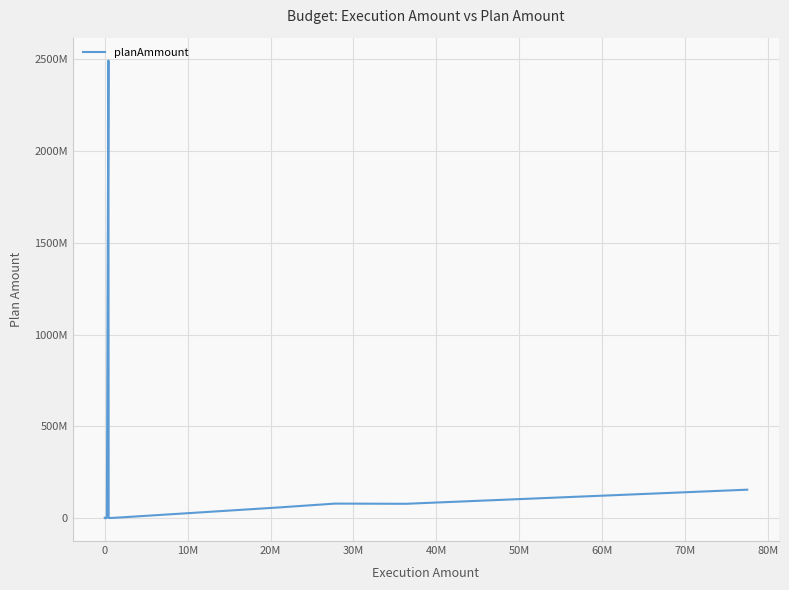

Does the chart display data point markers on the line(s)?

No